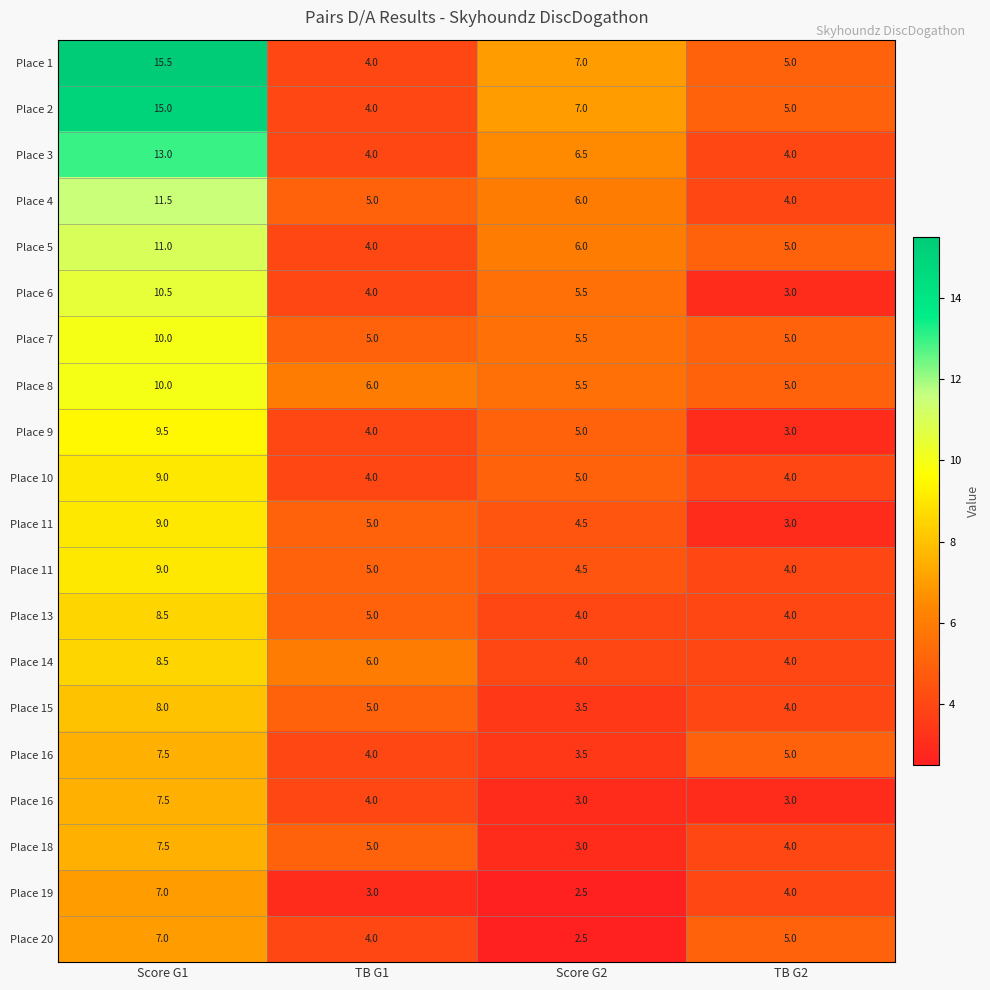

What is the minimum value shown in the chart?

2.5